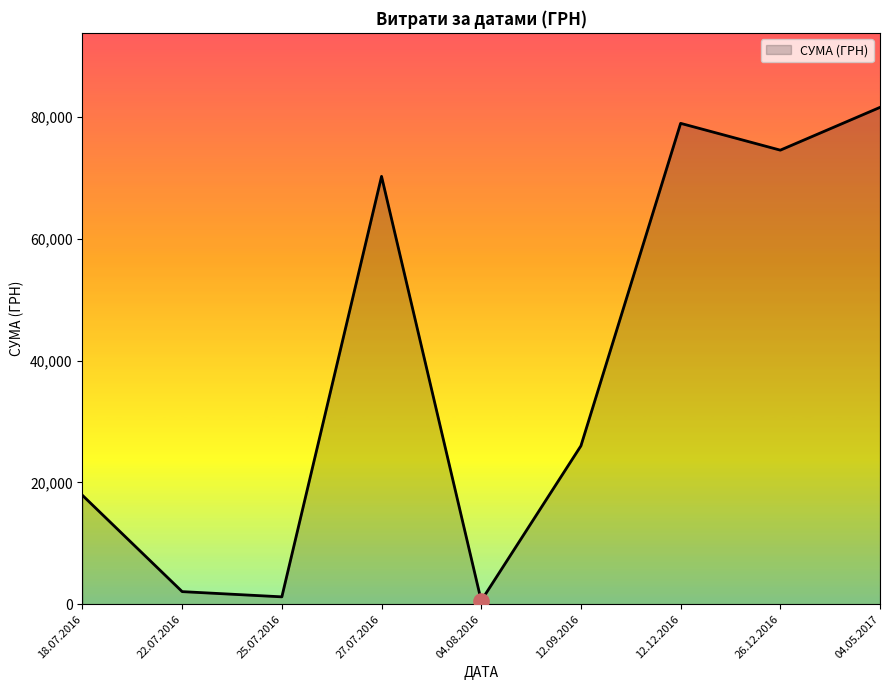

Approximately how many times larger is the value at 04.08.2016 compared to 27.07.2016?

0.0